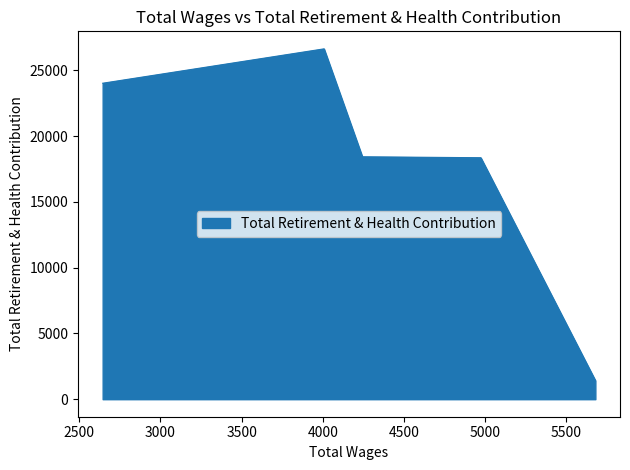

The chart shows a value of 18360 at 4974.0. True or false?

True